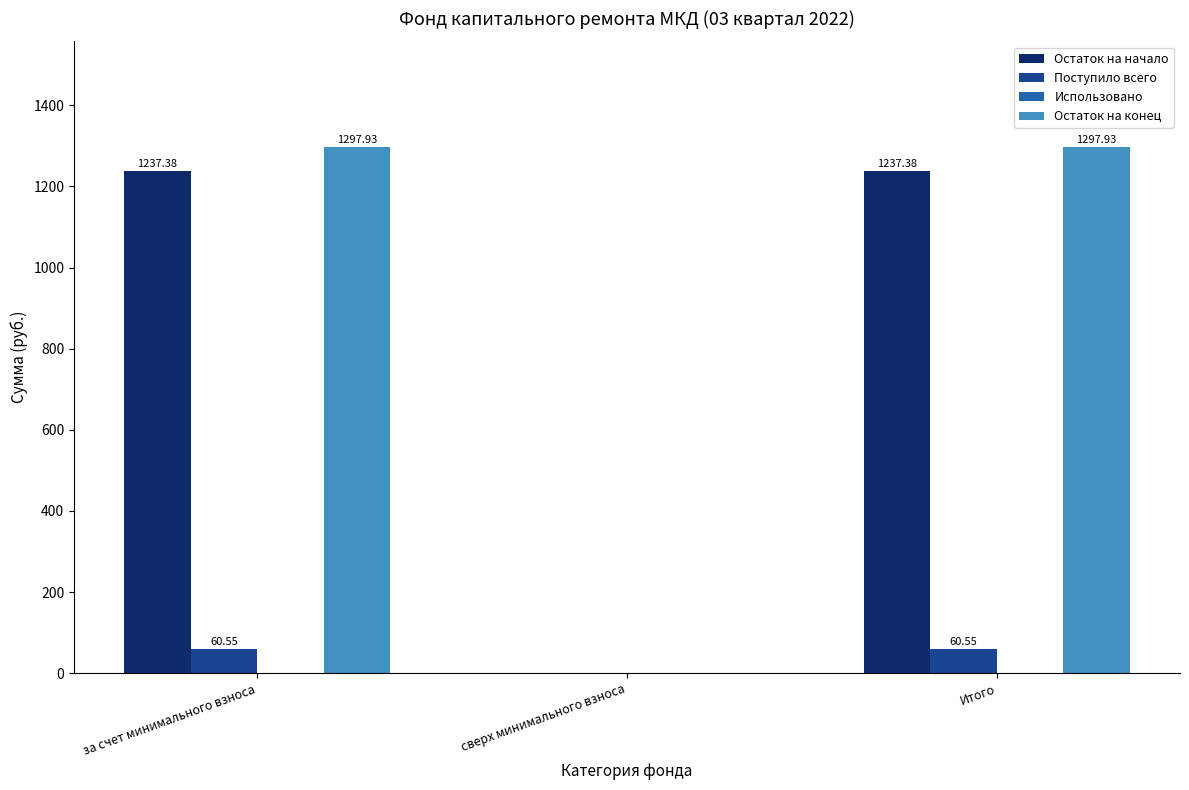

What is the sum of the Остаток на начало values at сверх минимального взноса and за счет минимального взноса?

1237.4